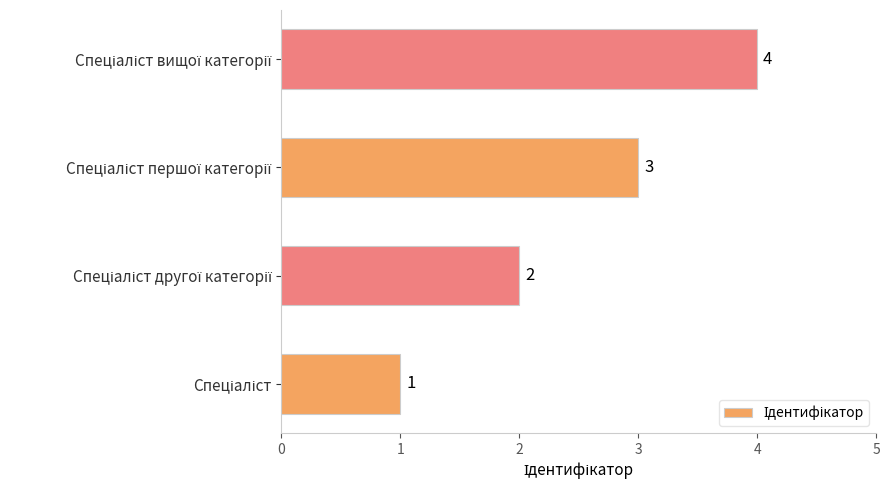

What is the sum of all values?

10